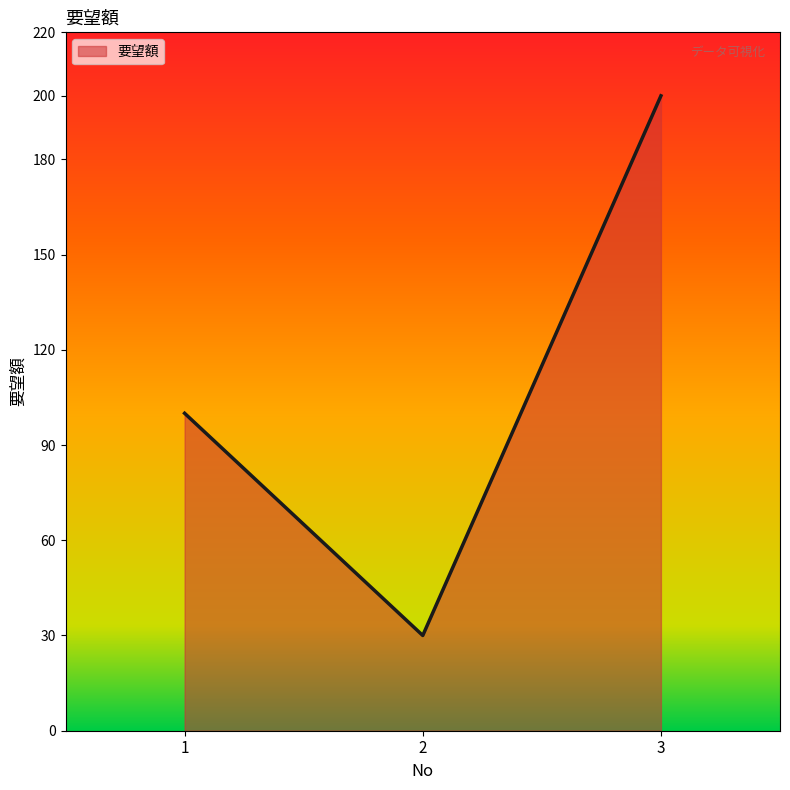

Reading right to left, extract all data points from this chart.

200	30	100